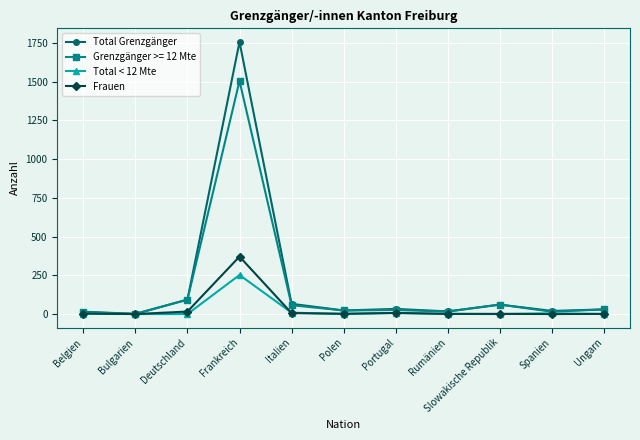

At which category is the sum across all series the highest?

Frankreich